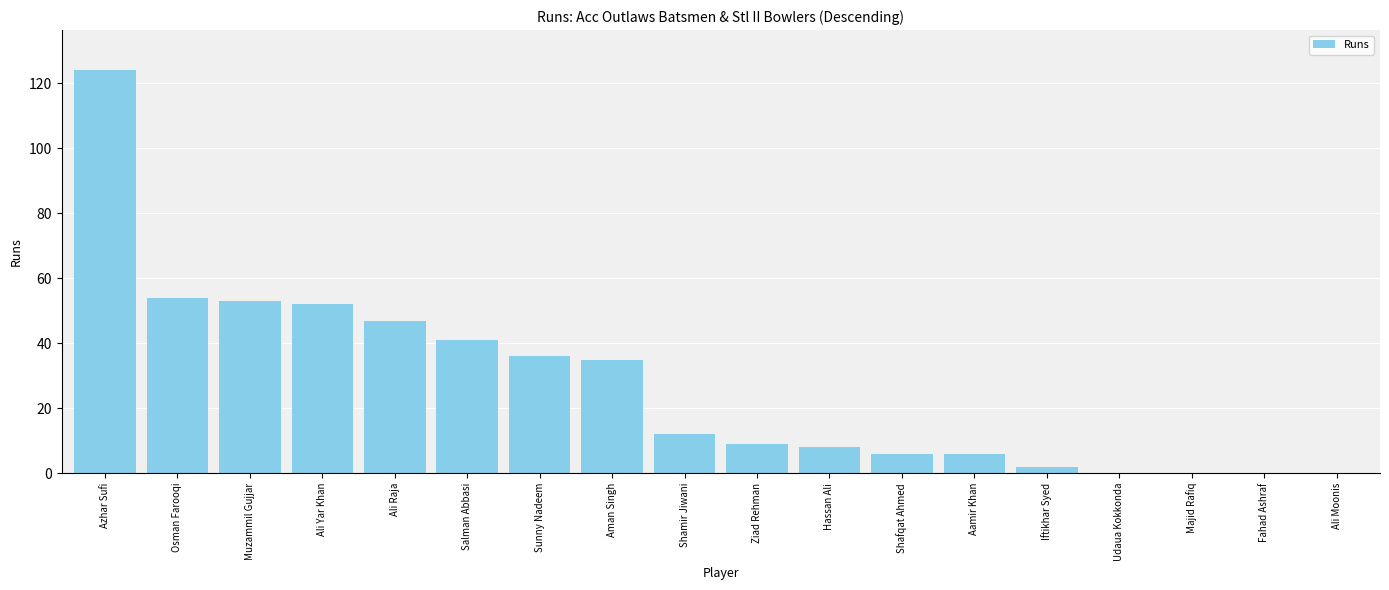

Where does the data first go above 12?

Azhar Sufi